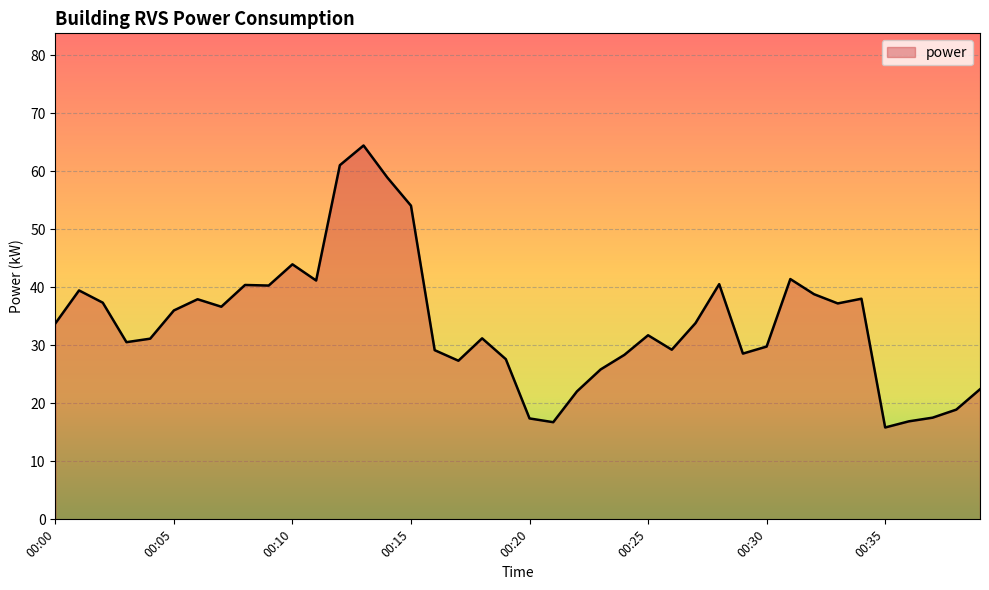

What is the minimum value shown in the chart?

15.8